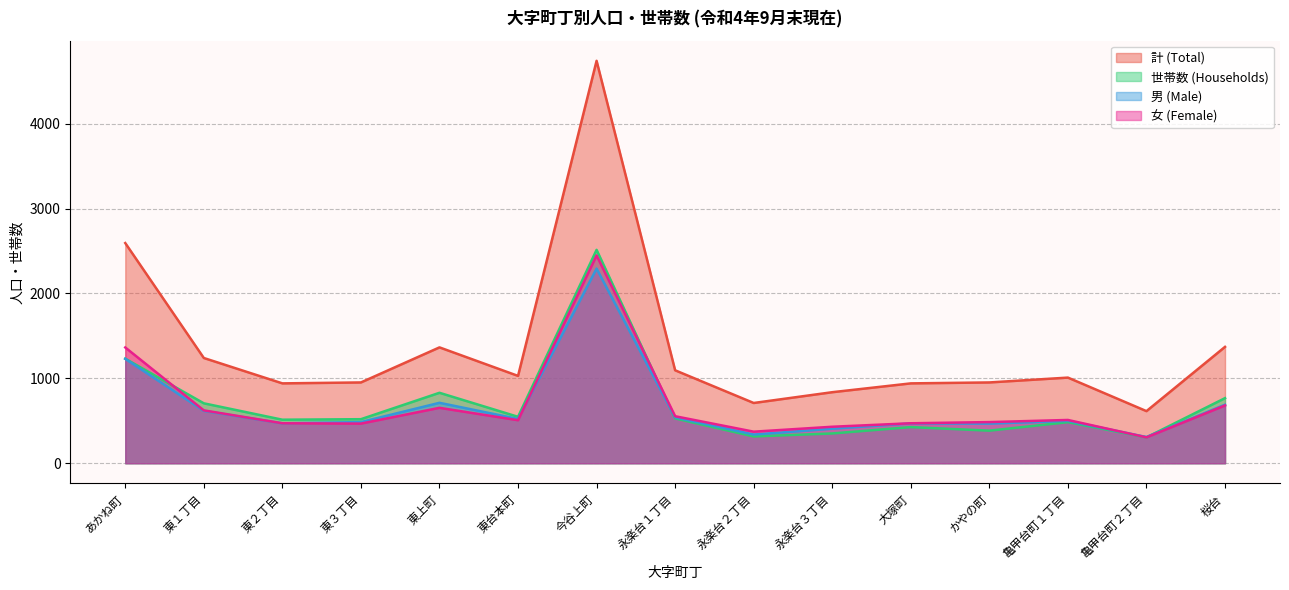

Which label corresponds to the smallest value in the chart?

亀甲台町２丁目